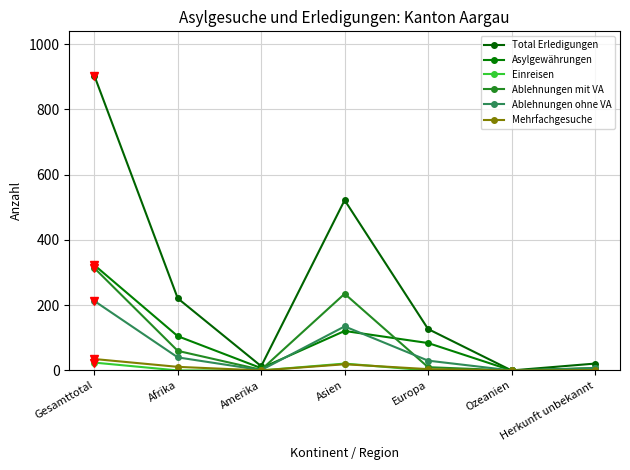

What is the difference between the Einreisen values at Herkunft unbekannt and Europa?

3